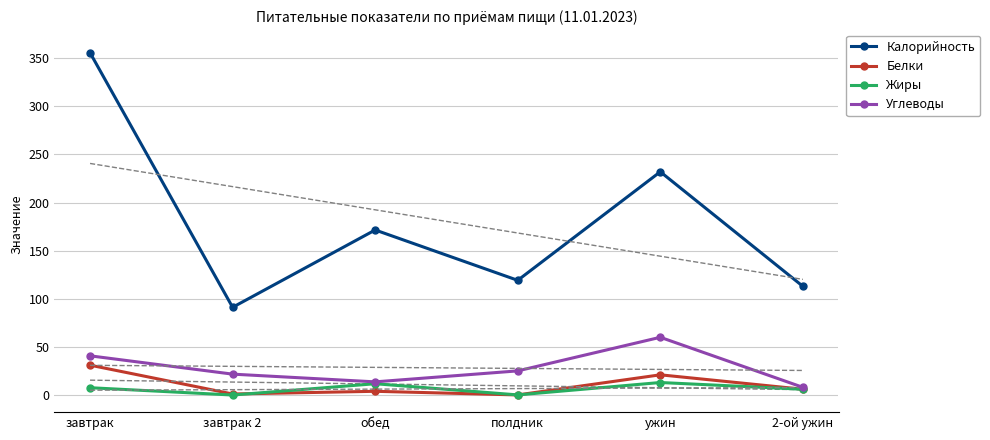

At which category does the chart reach its minimum across all series?

завтрак 2